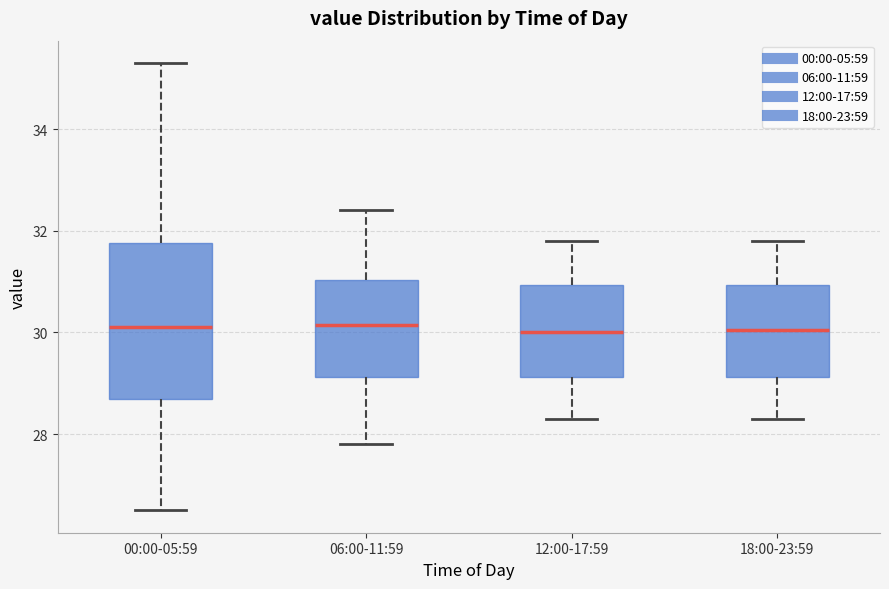

Reading left to right, transcribe this box plot: for each box, give where its median line is, the range the box spans, and where its two whiskers end, as read against the y-axis. The values are not printed on the chart, so give them approximately, as read against the axis.

00:00-05:59: median 30.2, box 28.8 to 31.8, whiskers 26.6 to 35.4
06:00-11:59: median 30.2, box 29.2 to 31.0, whiskers 27.8 to 32.4
12:00-17:59: median 30.0, box 29.2 to 31.0, whiskers 28.4 to 31.8
18:00-23:59: median 30.0, box 29.2 to 31.0, whiskers 28.4 to 31.8